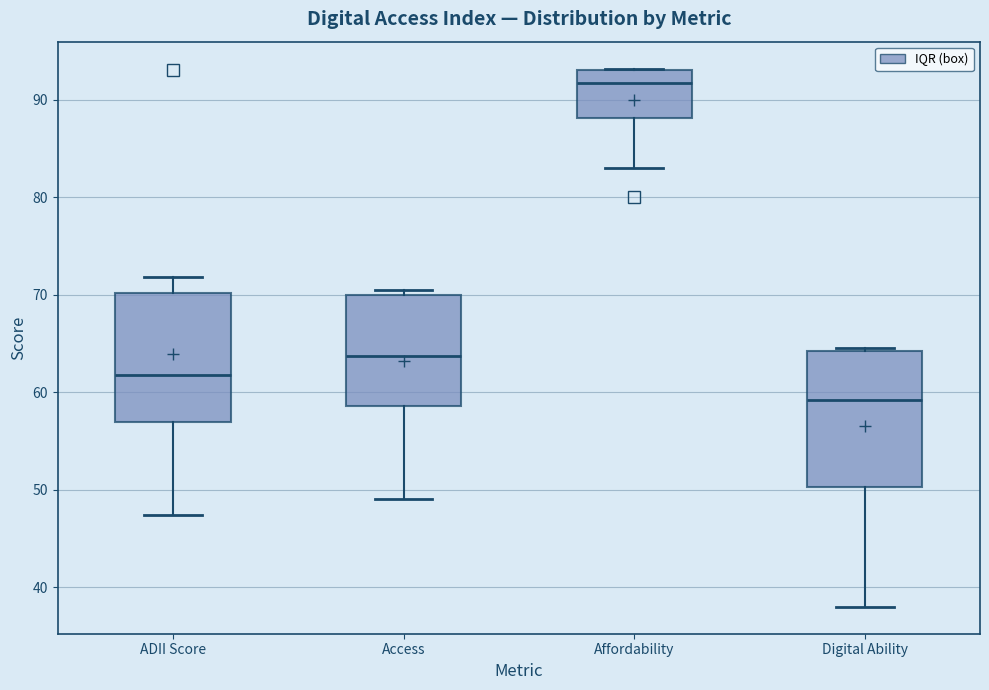

Reading left to right, read every box against the y-axis: the position of its median line, the range the box covers, and the ends of its whiskers. The values are not printed on the chart, so give them approximately, as read against the axis.

ADII Score: median 62, box 57 to 70, whiskers 47 to 72
Access: median 64, box 59 to 70, whiskers 49 to 71
Affordability: median 92, box 88 to 93, whiskers 83 to 93
Digital Ability: median 59, box 50 to 64, whiskers 38 to 65